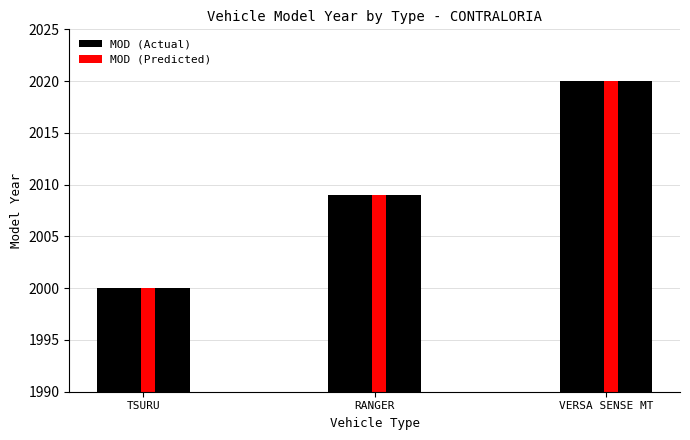

How many values in the MOD (Actual) series are below 2009?

1